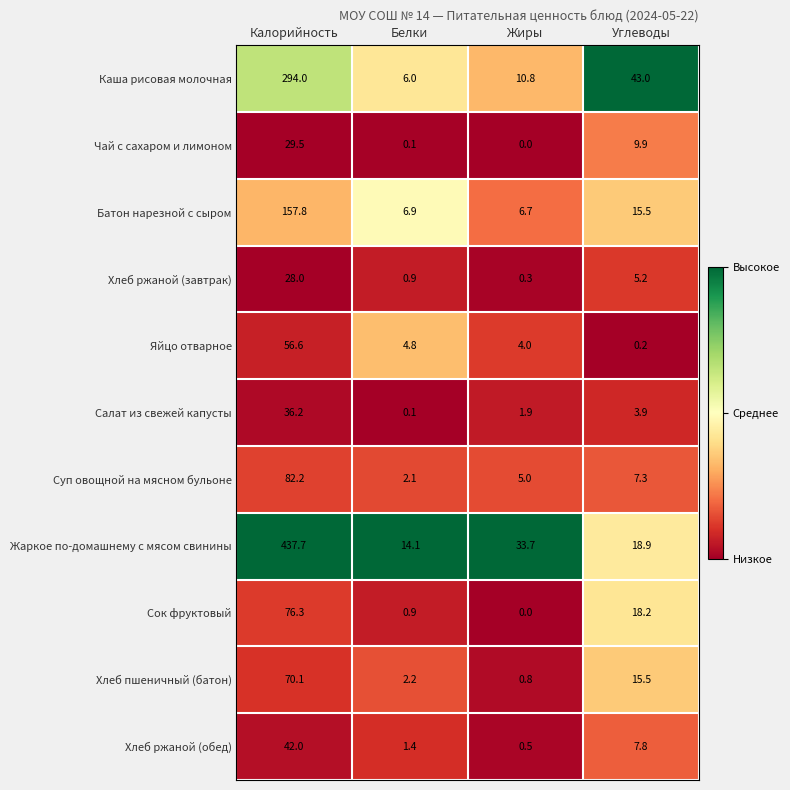

At which category does the chart reach its peak across all series?

Калорийность